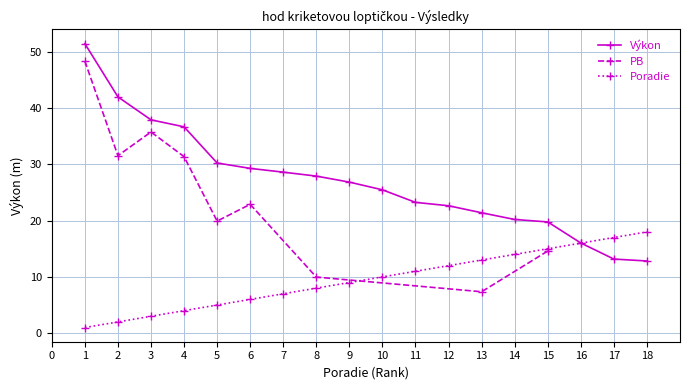

Is it true that Poradie equals 1.2 at 3?

False